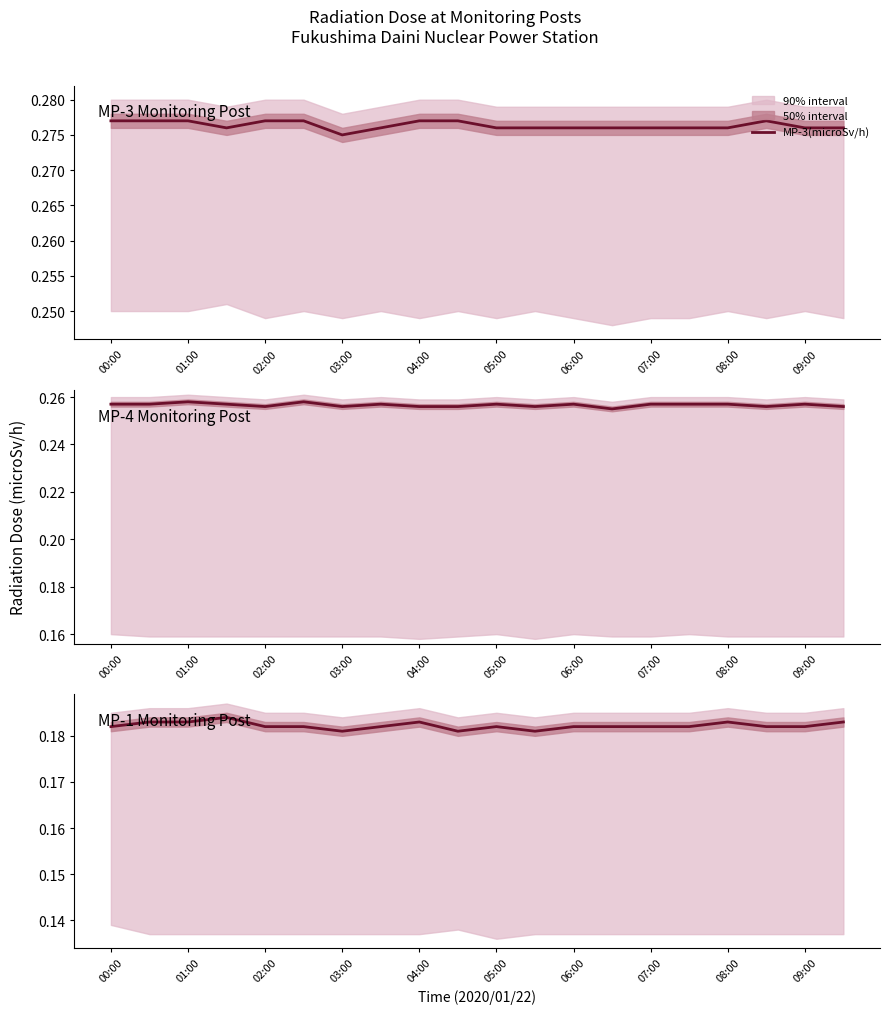

Where is MP-3(microSv/h) nearest to the value 0?

03:00